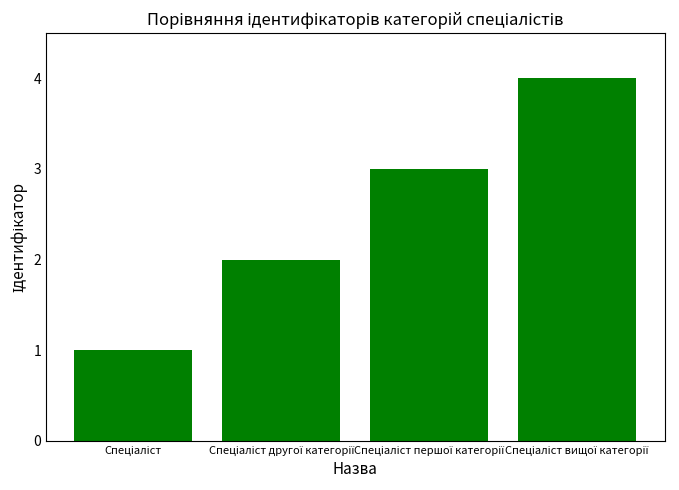

What is the greatest value displayed?

4